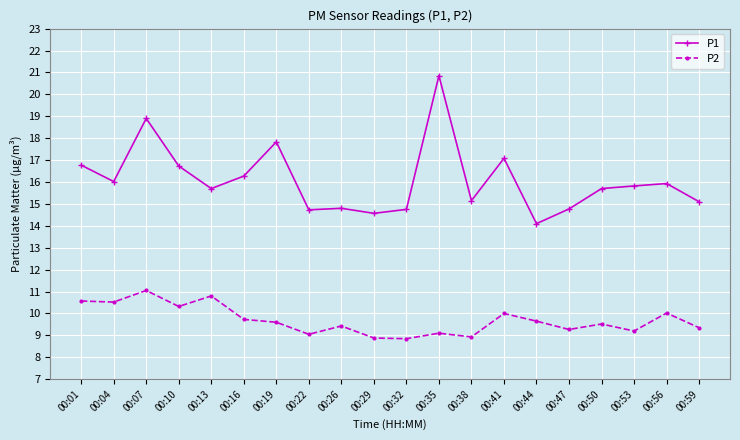

How many series are shown in this chart?

2